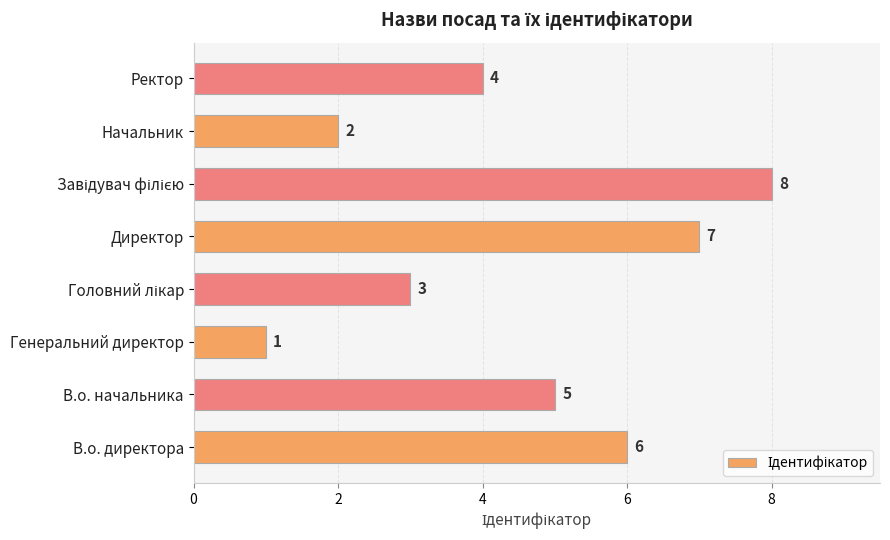

What is the ratio of the value at Начальник to the value at Ректор?

0.5